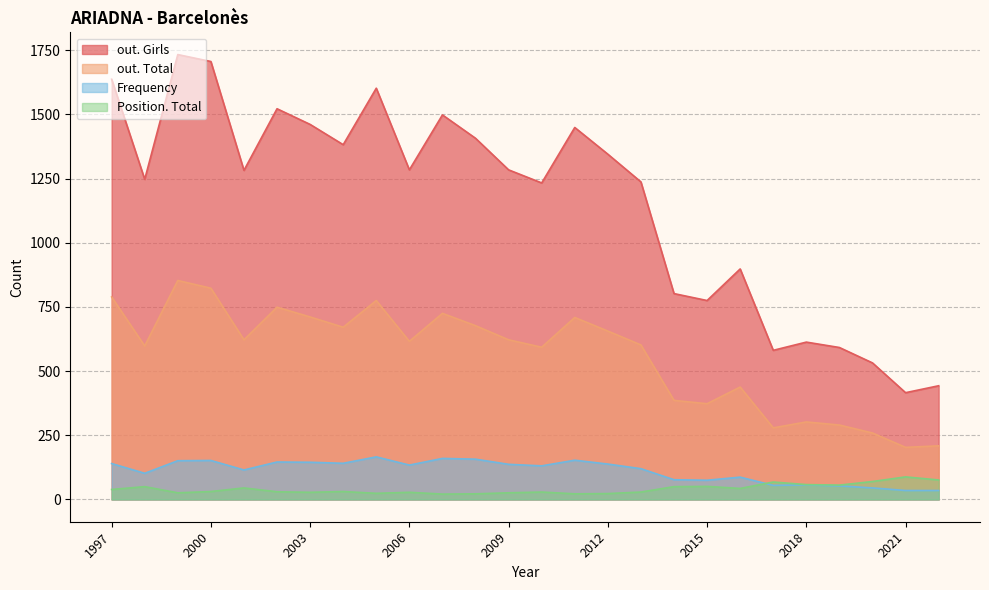

The value of out. Total at 2004 is 1033. True or false?

False